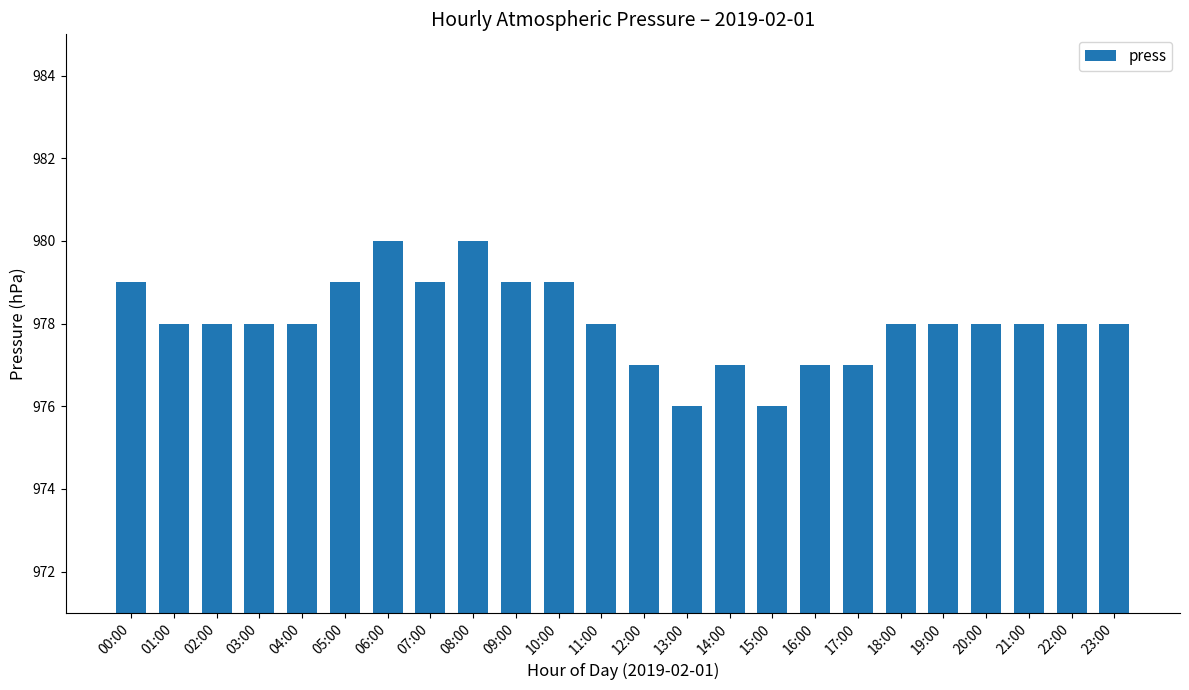

What is the greatest value displayed?

980